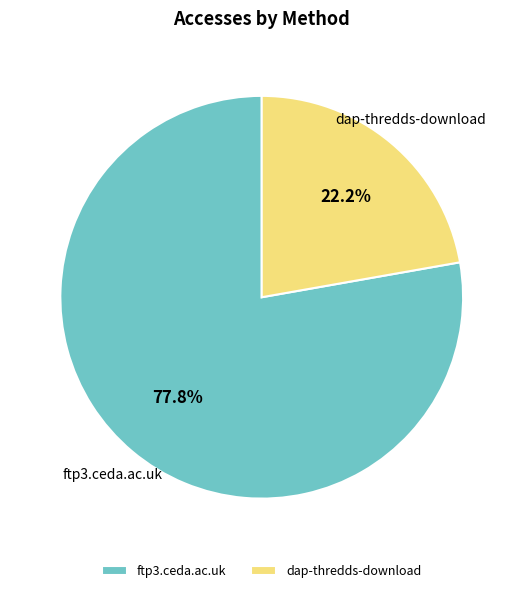

Is ftp3.ceda.ac.uk the majority of the pie?

Yes